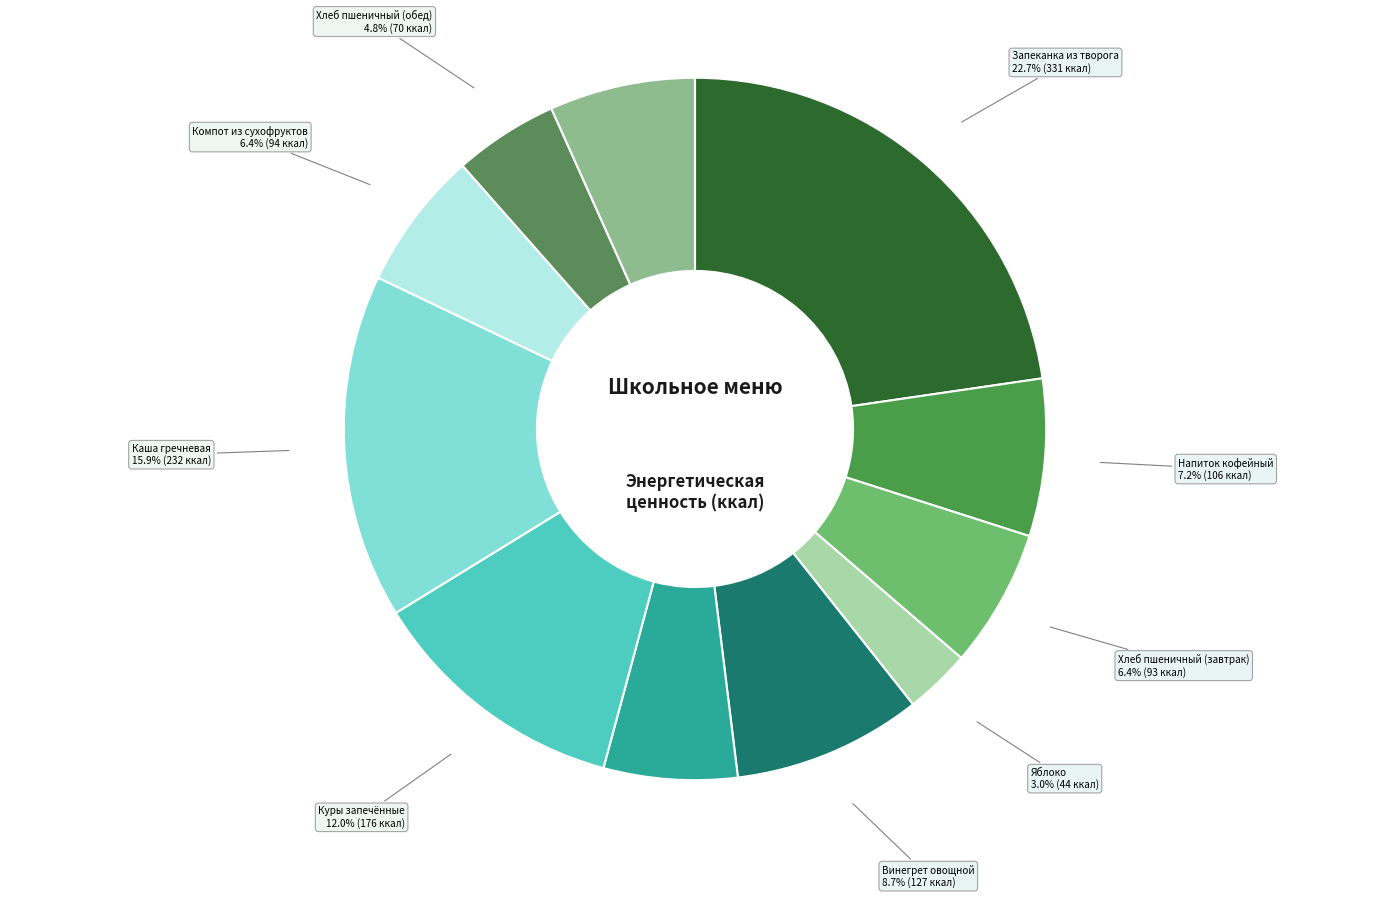

Count the number of slices in the pie.

11